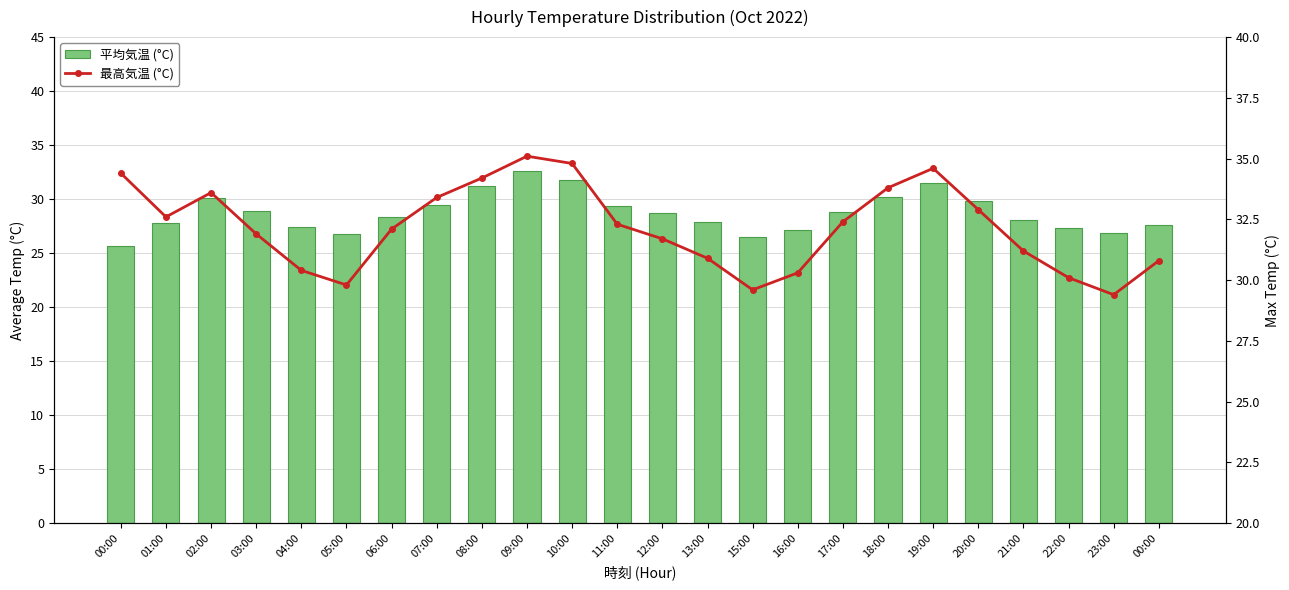

What is the label of the 24th bar from the left?

00:00